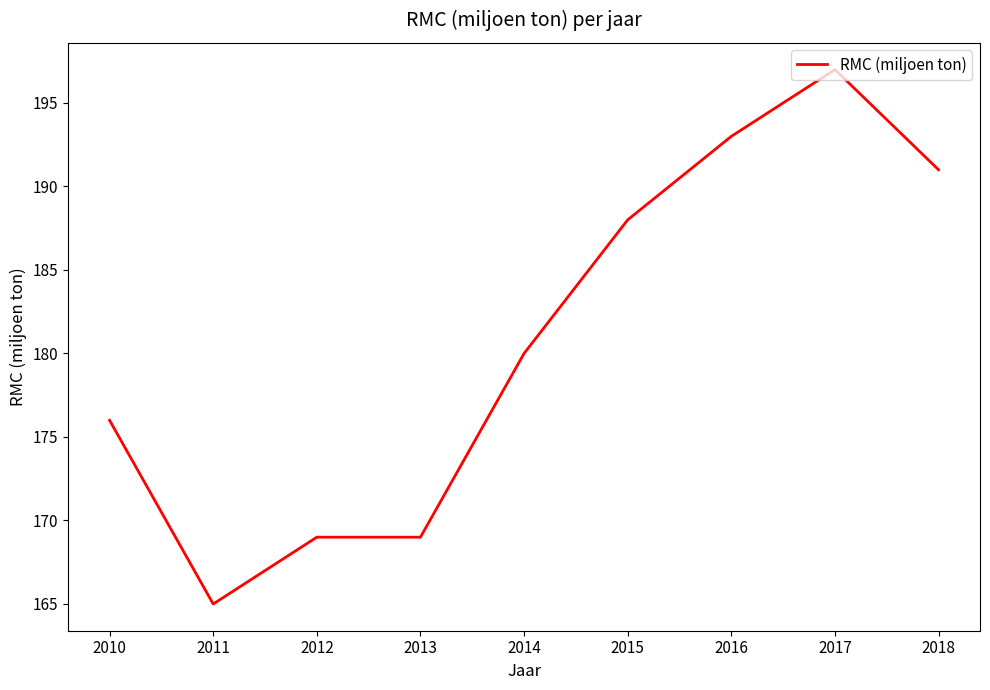

What is the difference between the second highest and minimum values?

28